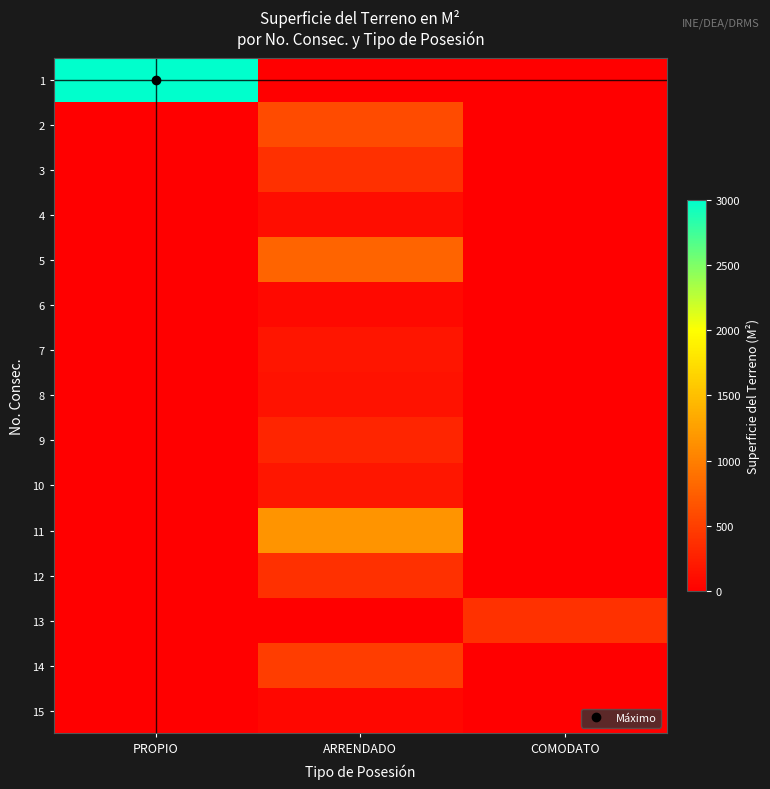

Which series has the widest spread of values?

1